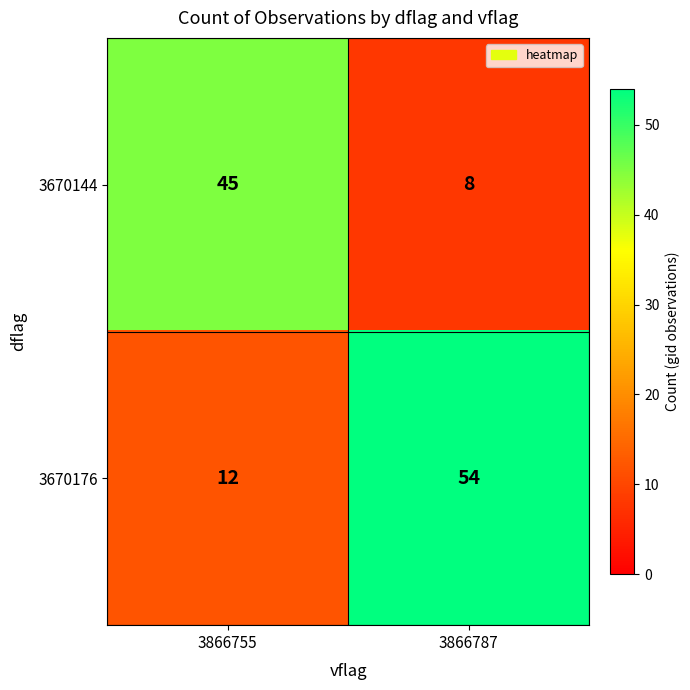

What is the sum of all 3670176 values?

66